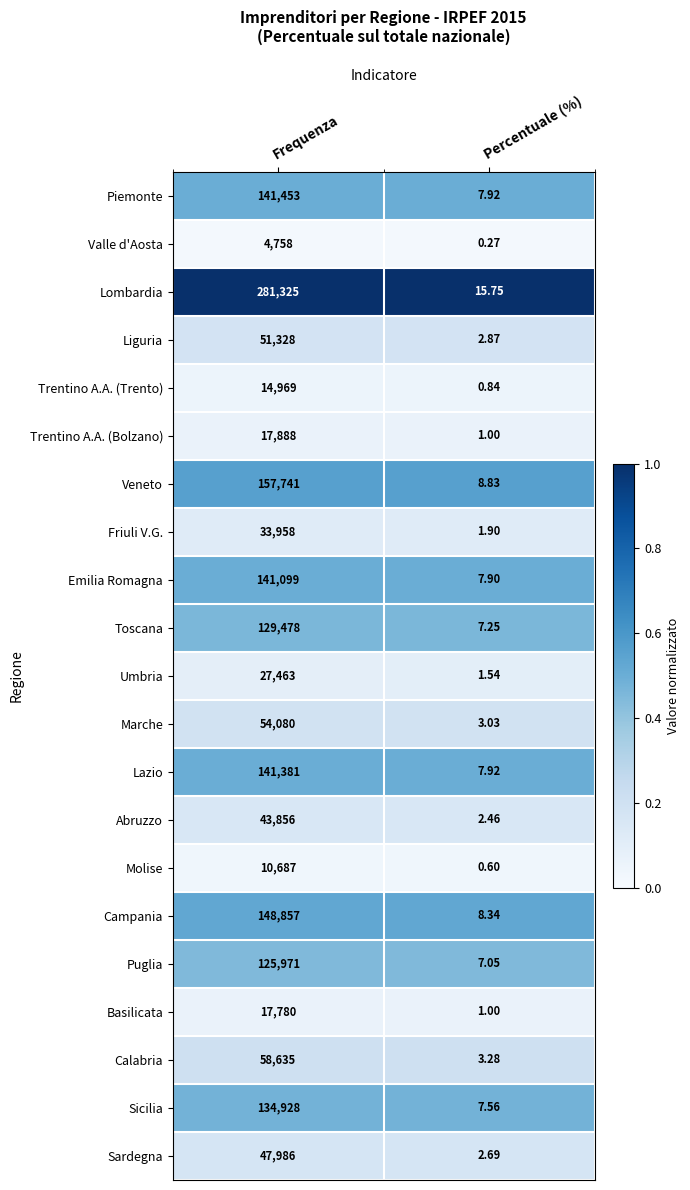

At which category is the sum across all series the highest?

Frequenza